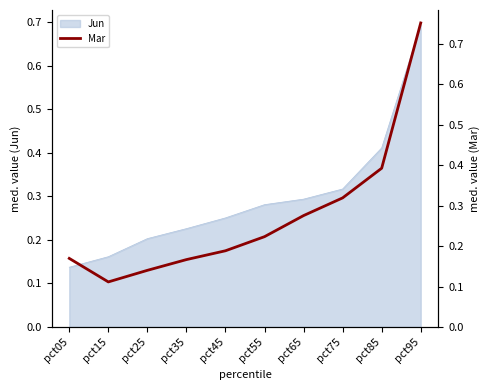

How many lines are shown in the chart?

1